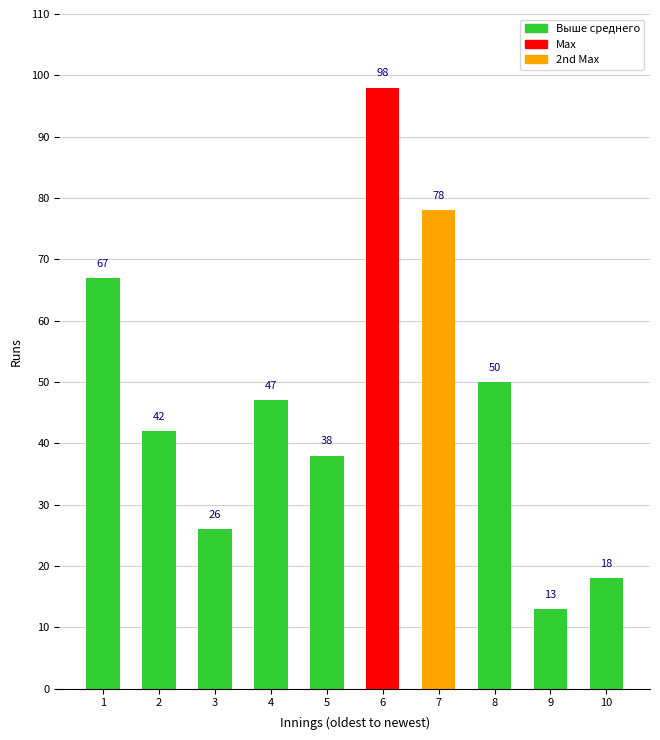

Rank the categories by value from lowest to highest.

9, 10, 3, 5, 2, 4, 8, 1, 7, 6